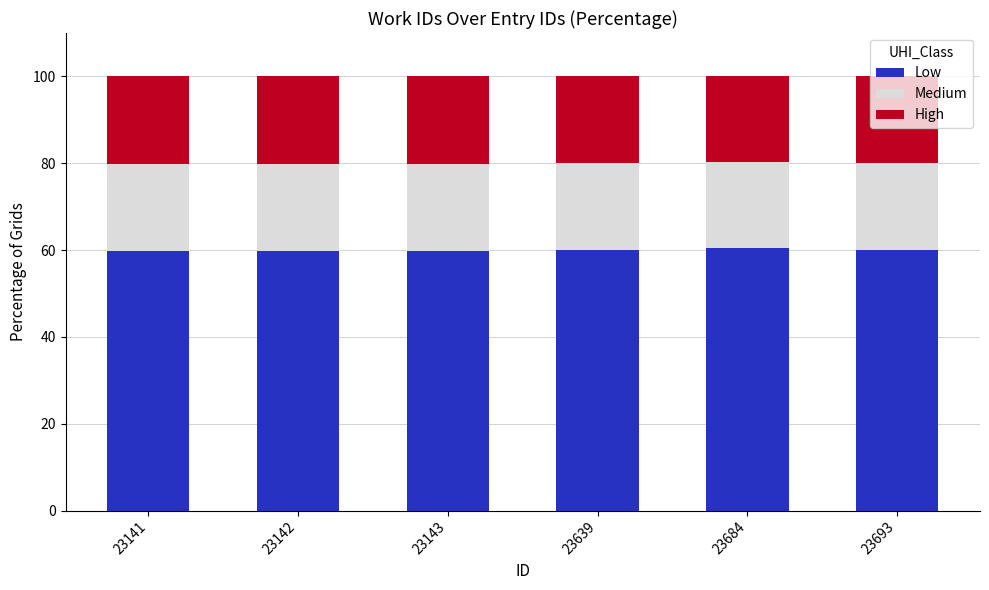

Is it true that Low equals 40.6 at 23639?

False